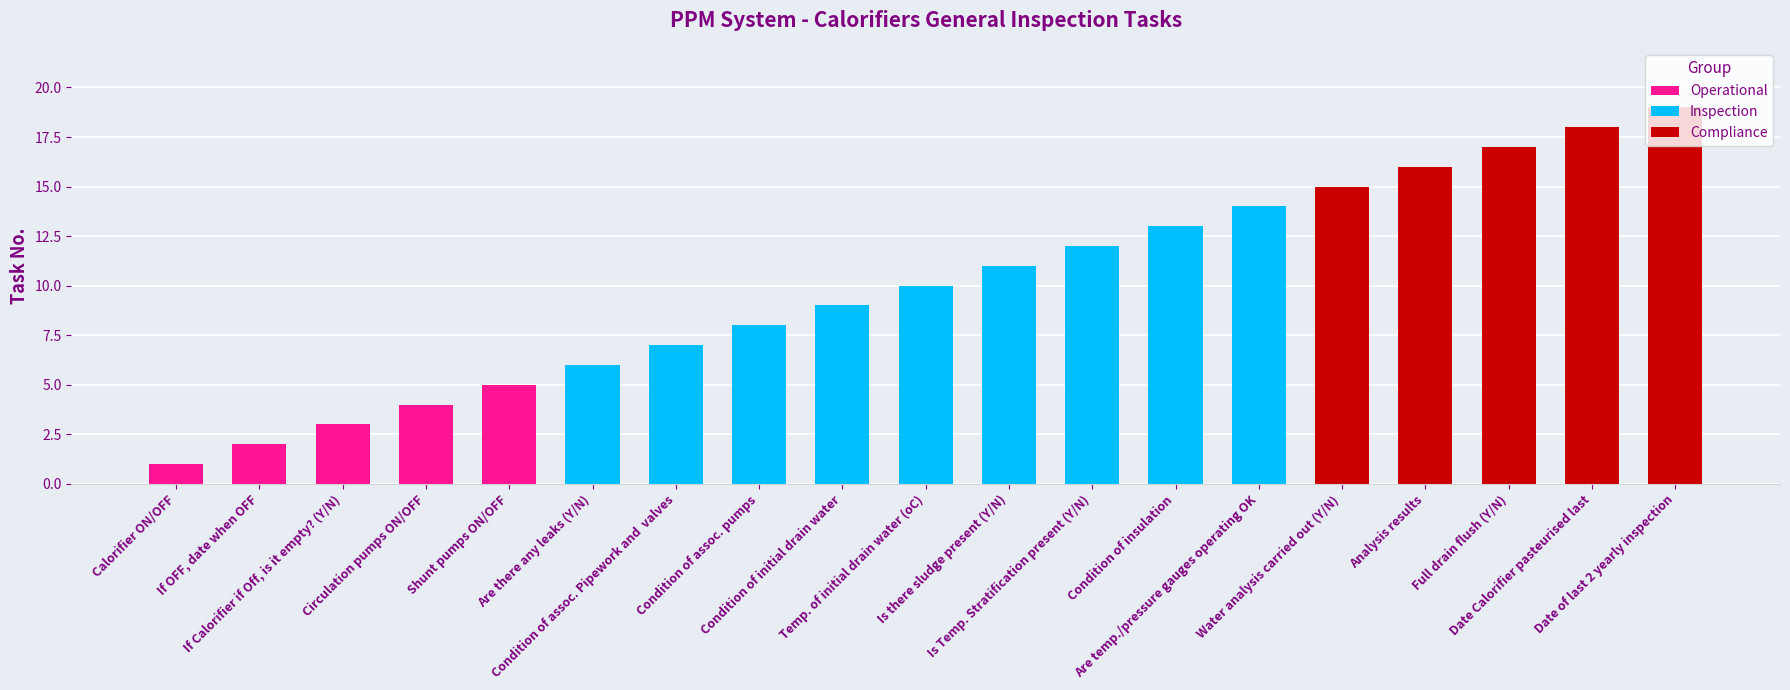

Approximately how many times larger is the value at Analysis results compared to Date of last 2 yearly inspection?

0.8